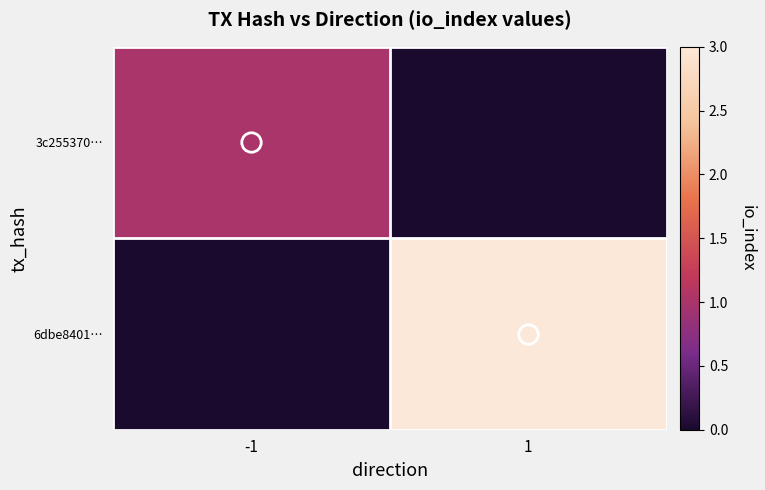

Reading left to right, what are all the values shown in this chart?

3c255370…: -1=1	1=0
6dbe8401…: -1=0	1=3